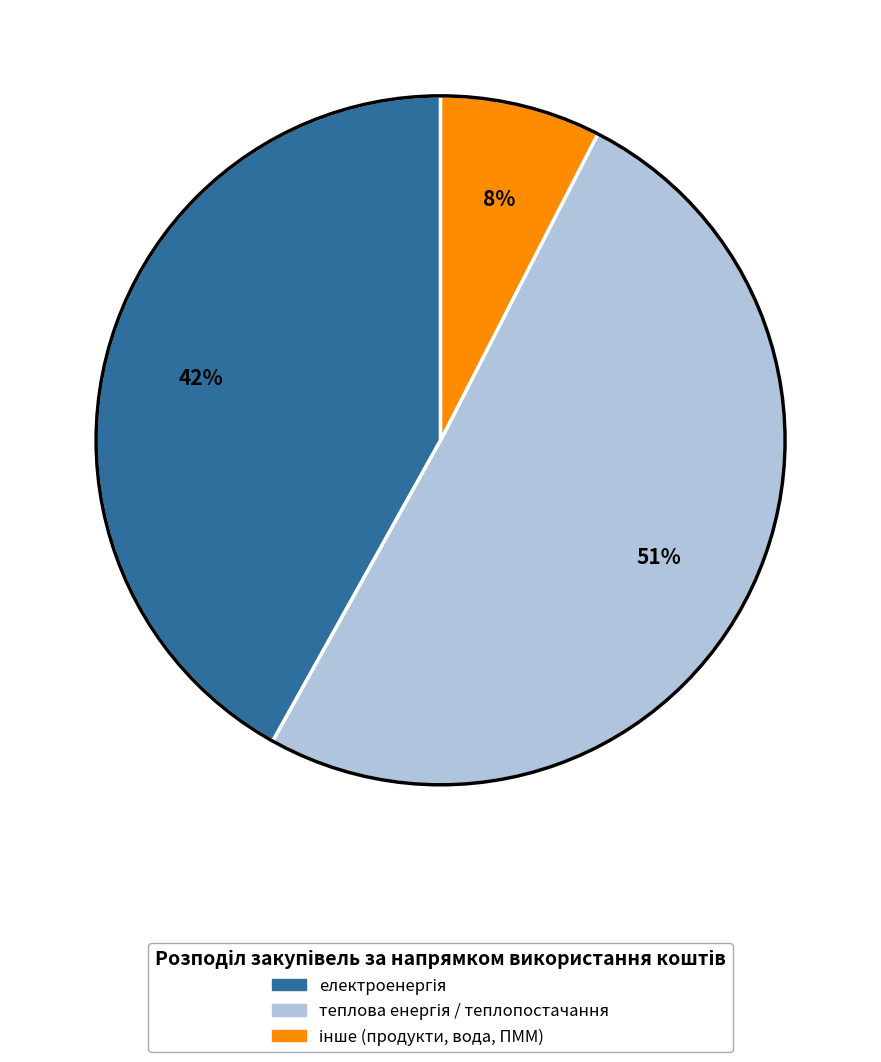

To the nearest percent, what is the difference between the largest and smallest slice percentages?

43%